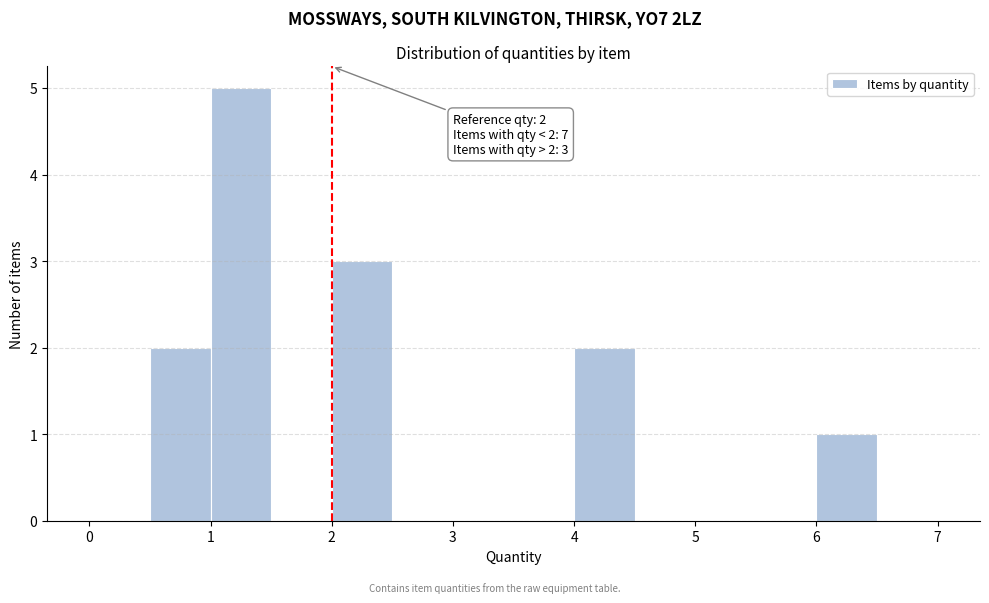

Over which range of the x-axis is the bar tallest?

1.0 to 1.5